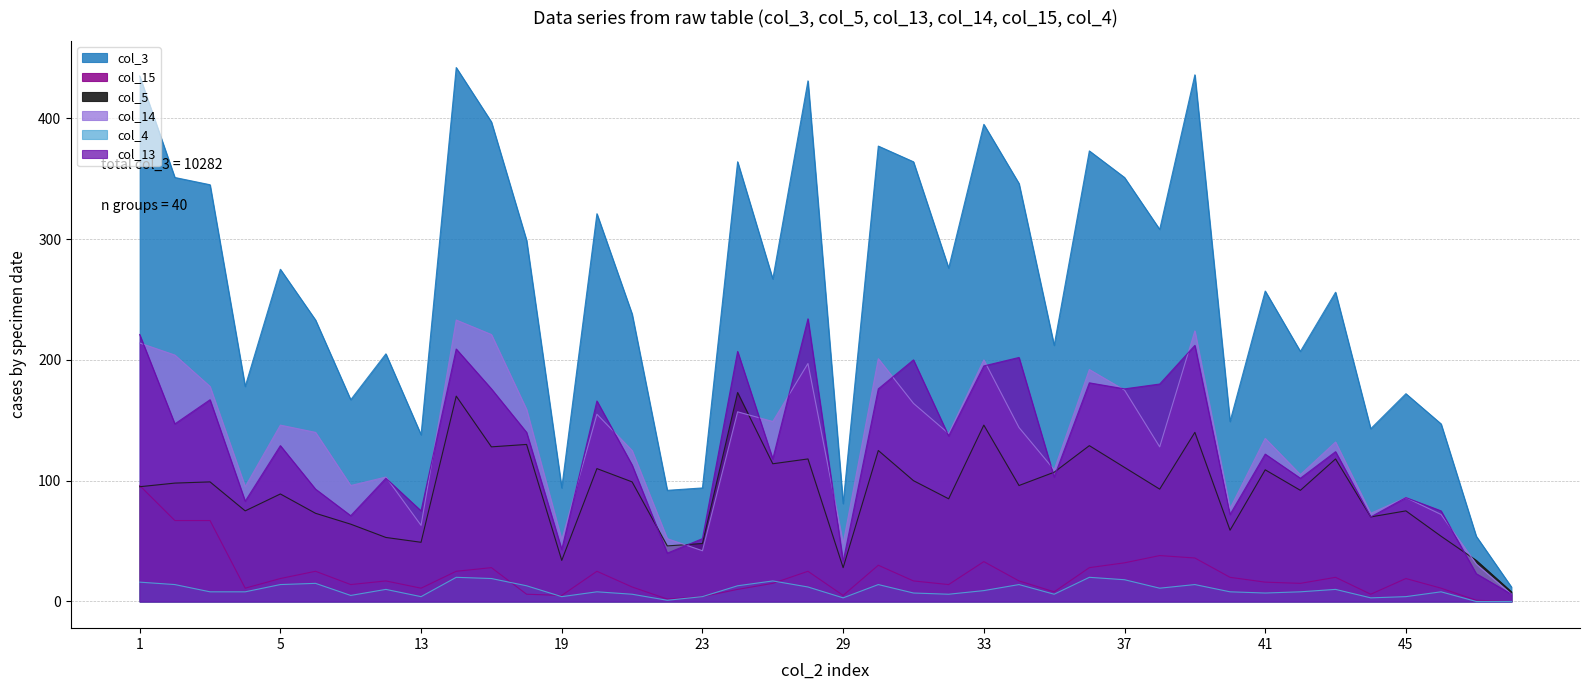

At which label is col_5 closest to 90?

5